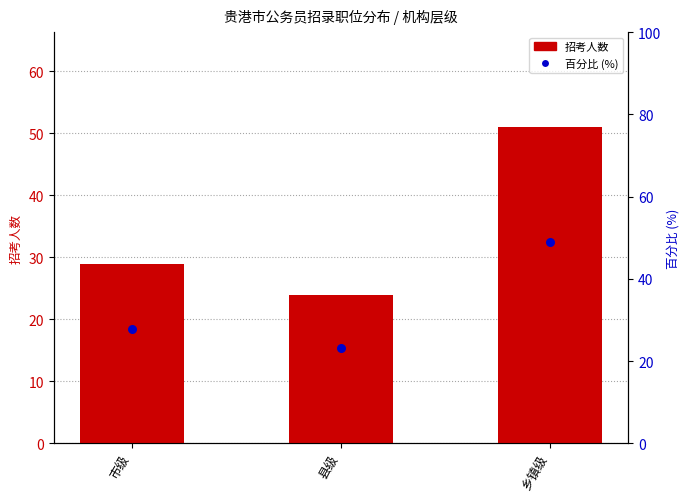

Which series reaches the maximum Y coordinate?

招考人数